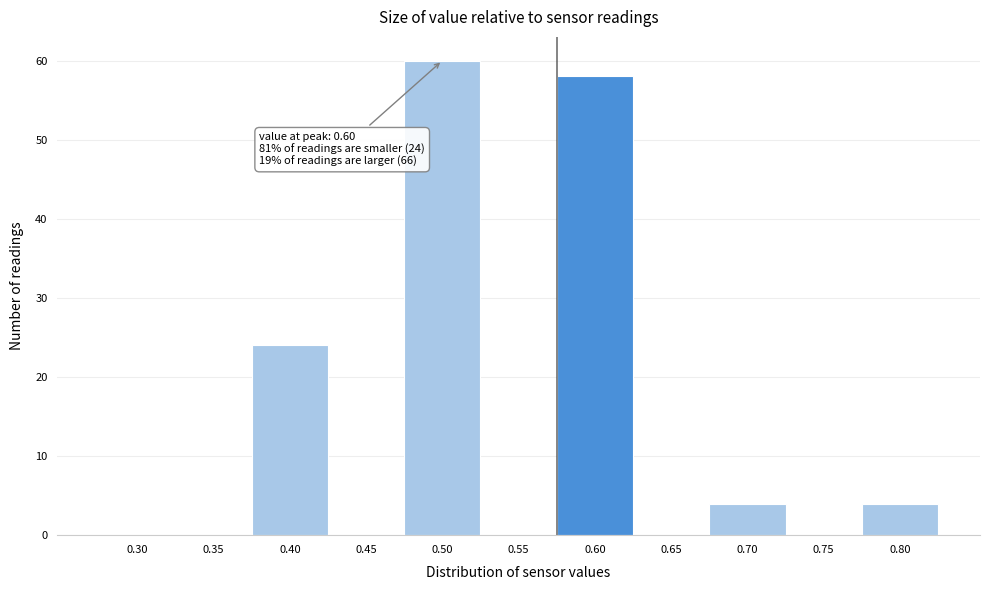

Reading right to left, what are all the values shown in this chart?

0.80=4	0.75=0	0.70=4	0.65=0	0.60=58	0.55=0	0.50=60	0.45=0	0.40=24	0.35=0	0.30=0